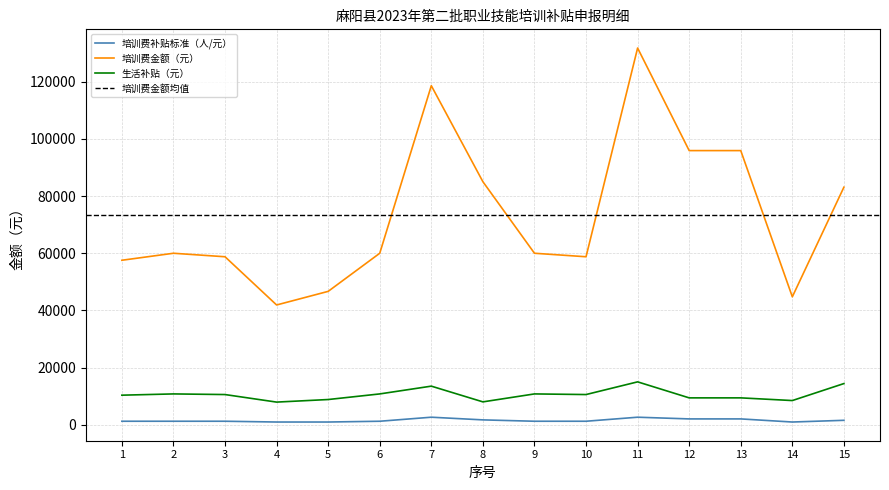

At which category does the chart reach its peak across all series?

11